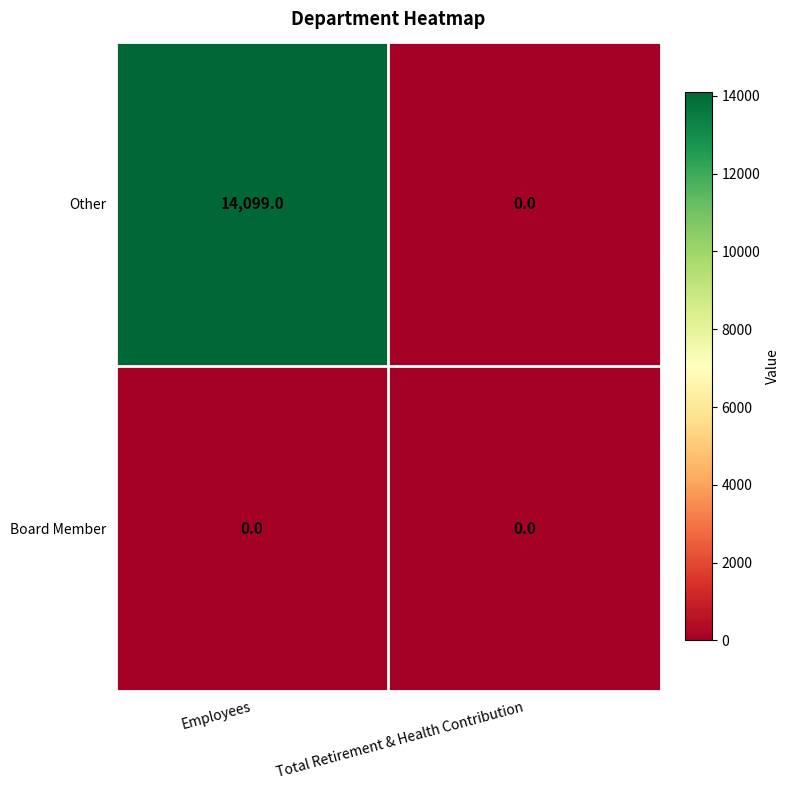

Reading left to right, what are all the values shown in this chart?

Other: 14099	0
Board Member: 0	0